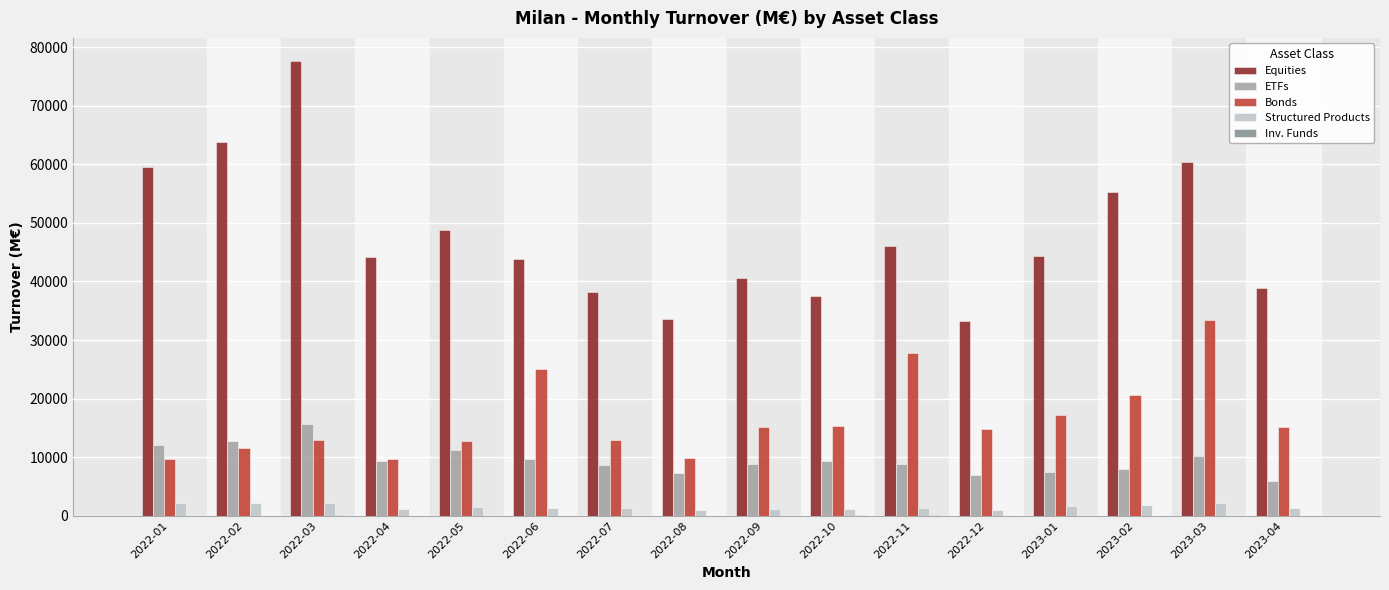

Which series has the largest total across all categories?

Equities